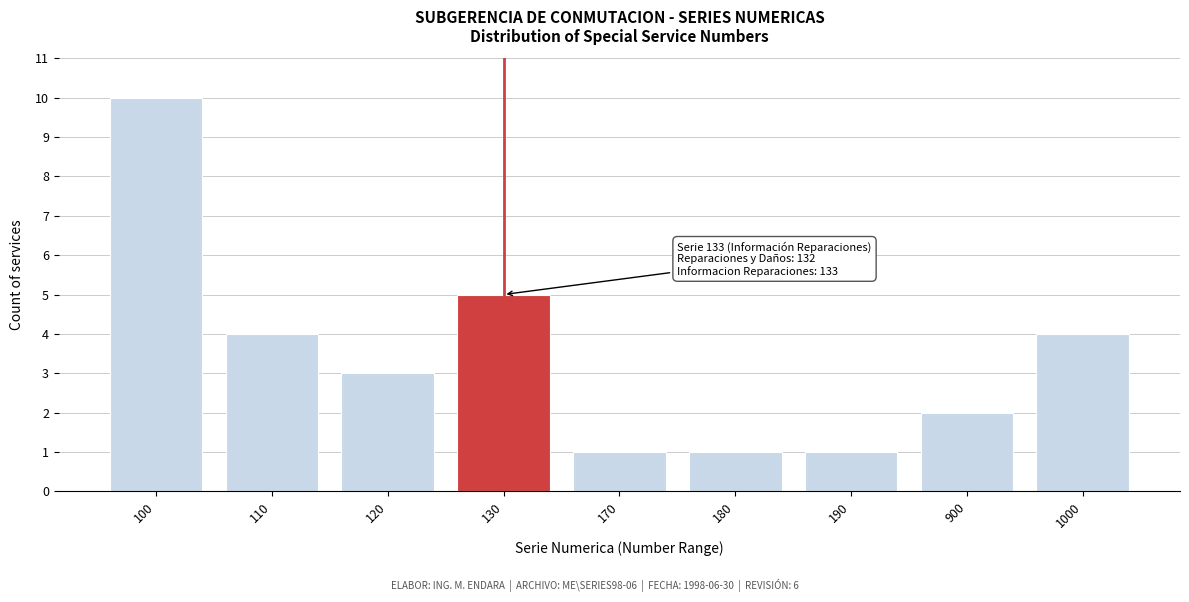

Reading right to left, list all the values displayed in this chart.

4	2	1	1	1	5	3	4	10